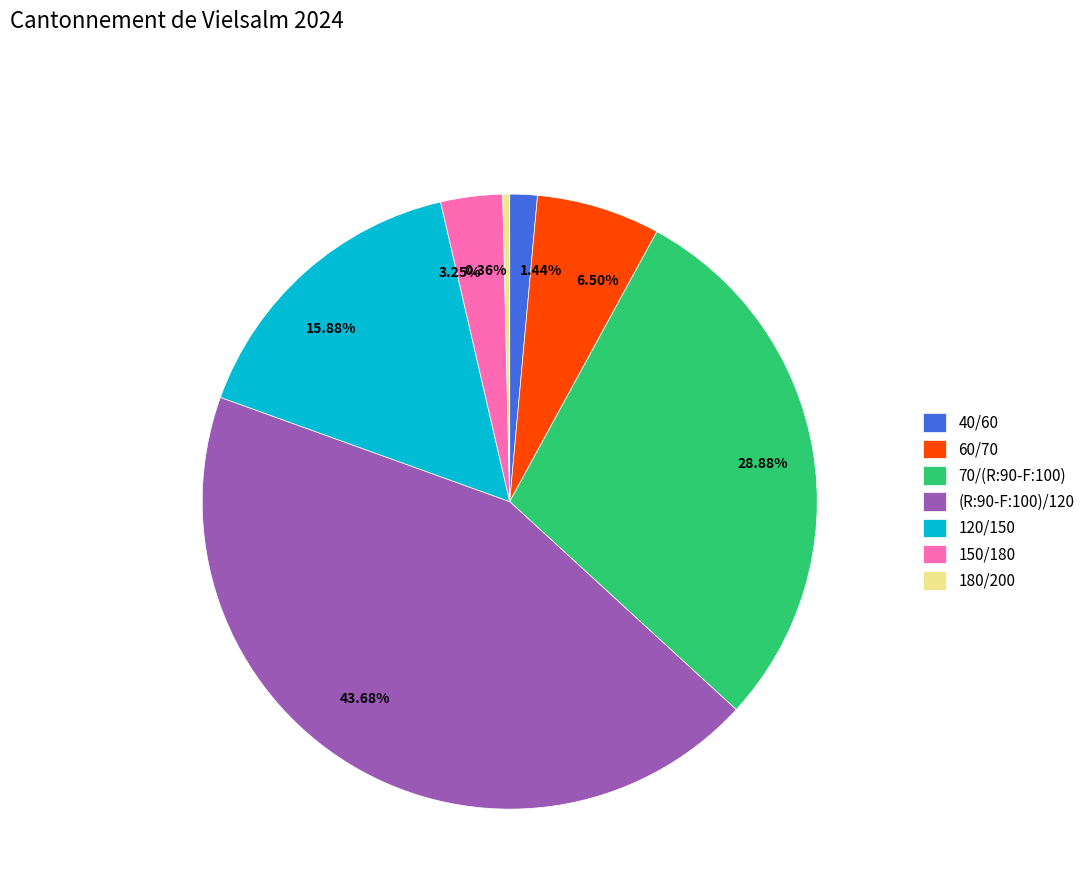

The 70/(R:90-F:100) slice represents 19% of the pie. True or false?

False